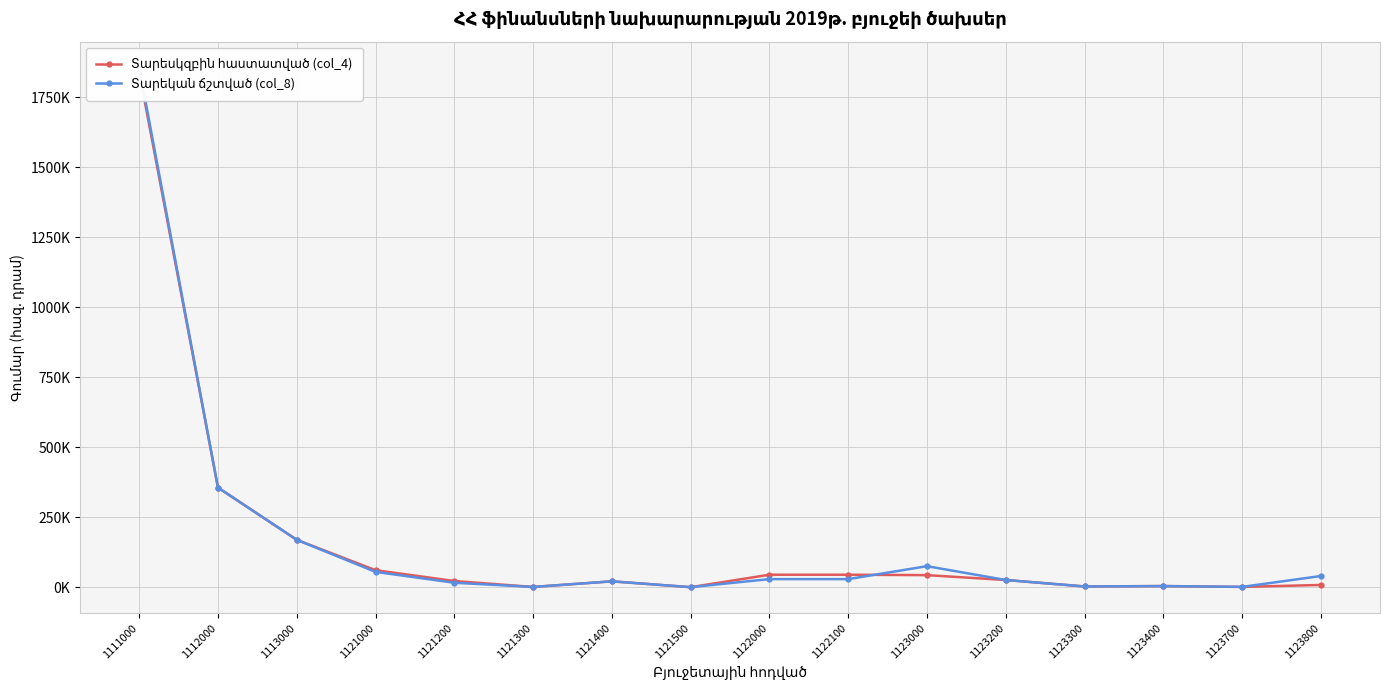

Where is the first local maximum for Տարեսկզբին հաստատված (col_4)?

1121400